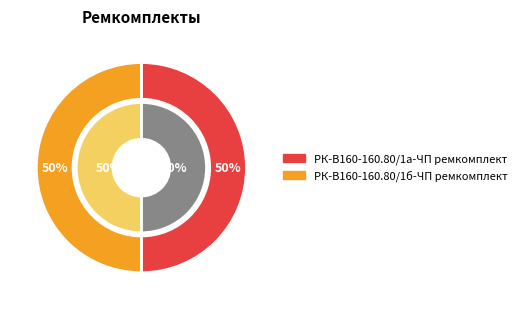

Rank the categories by value from lowest to highest.

РК-В160-160.80/1а-ЧП ремкомплект, РК-В160-160.80/1б-ЧП ремкомплект